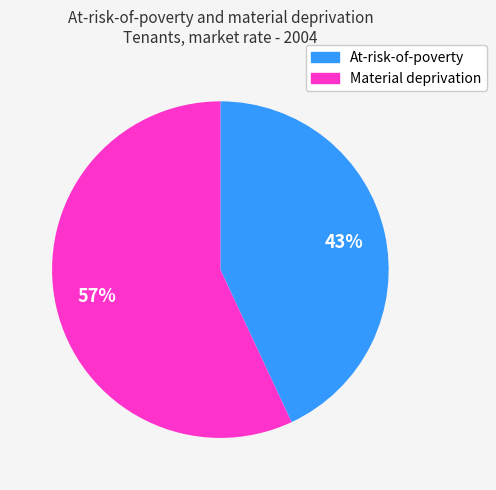

To the nearest percent, what is the average slice percentage?

50%